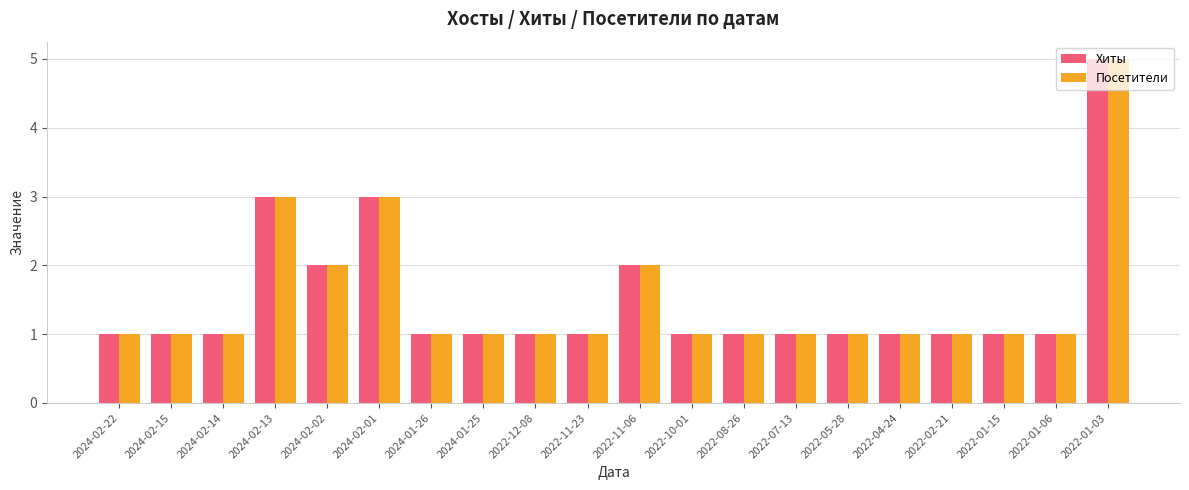

The value of Хиты at 2022-01-03 is 1. True or false?

False